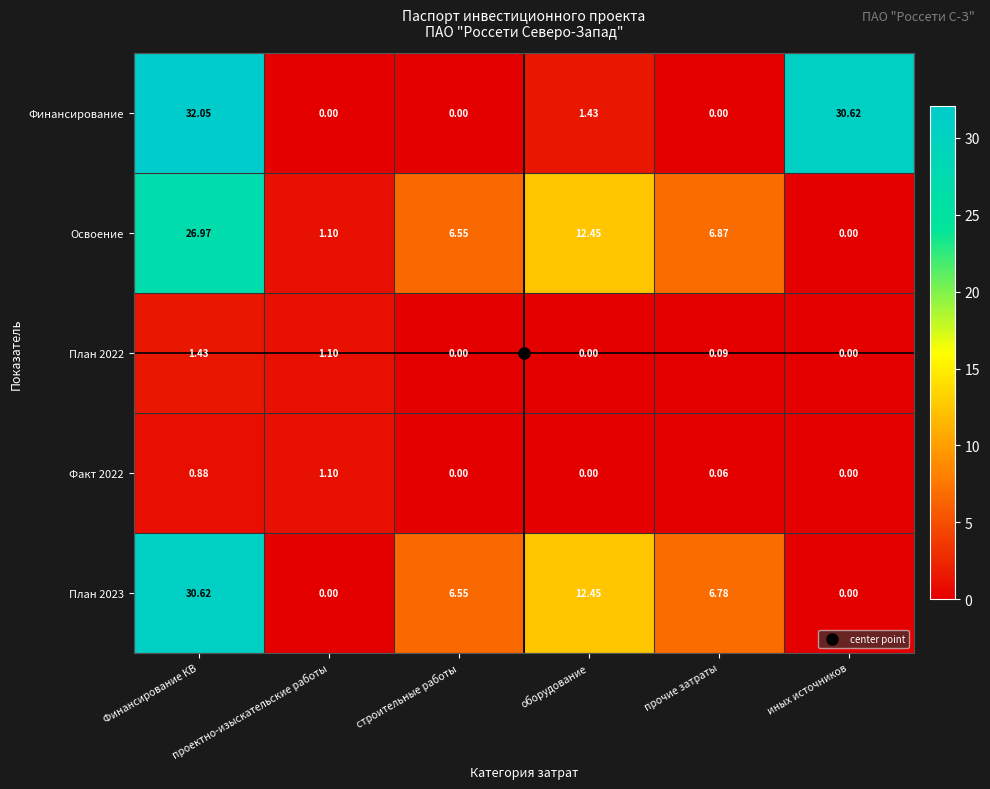

At which label does Освоение reach its minimum?

иных источников